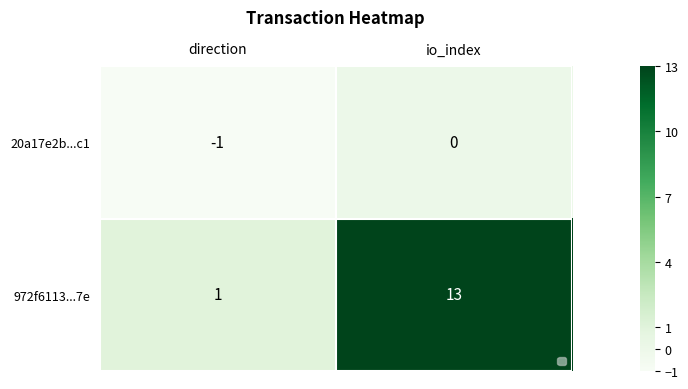

At which category is the sum across all series the highest?

io_index